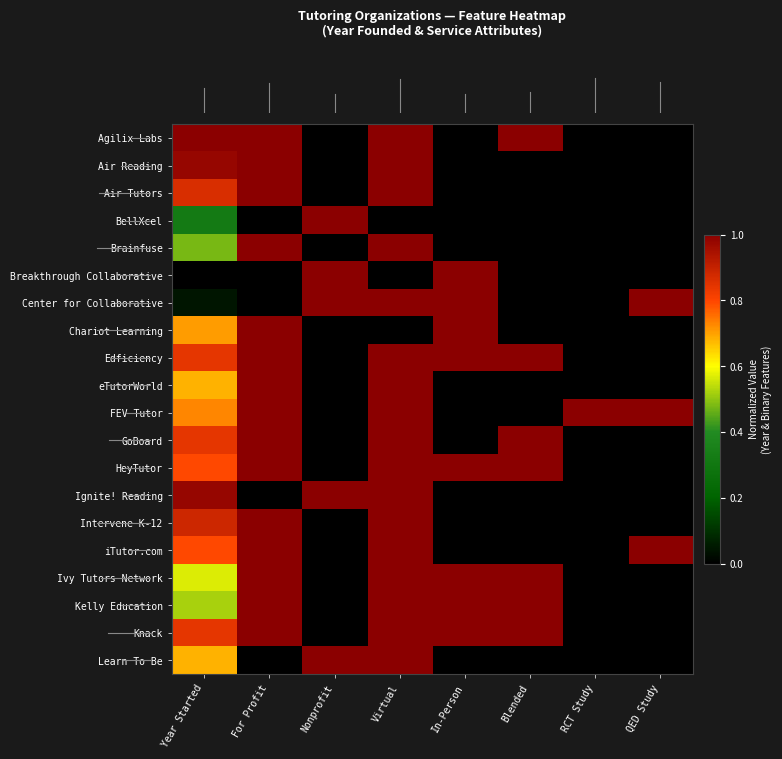

At how many categories does at least one series exceed 0?

8